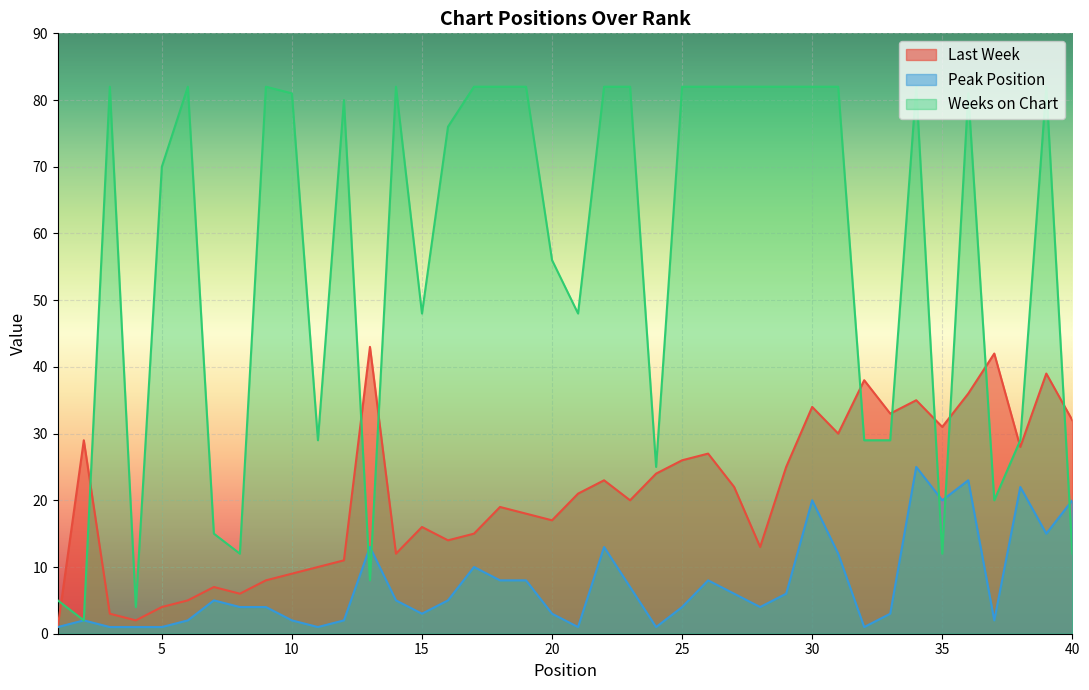

True or false: Weeks on Chart has a value of 39 at 29.

False